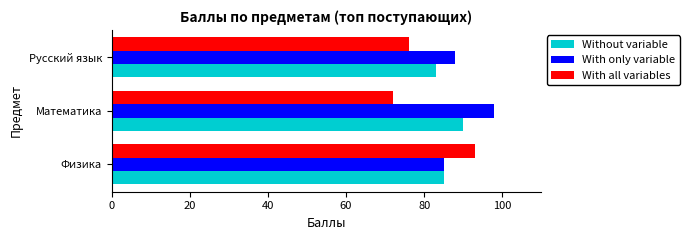

What is the total value across all series at Математика?

260